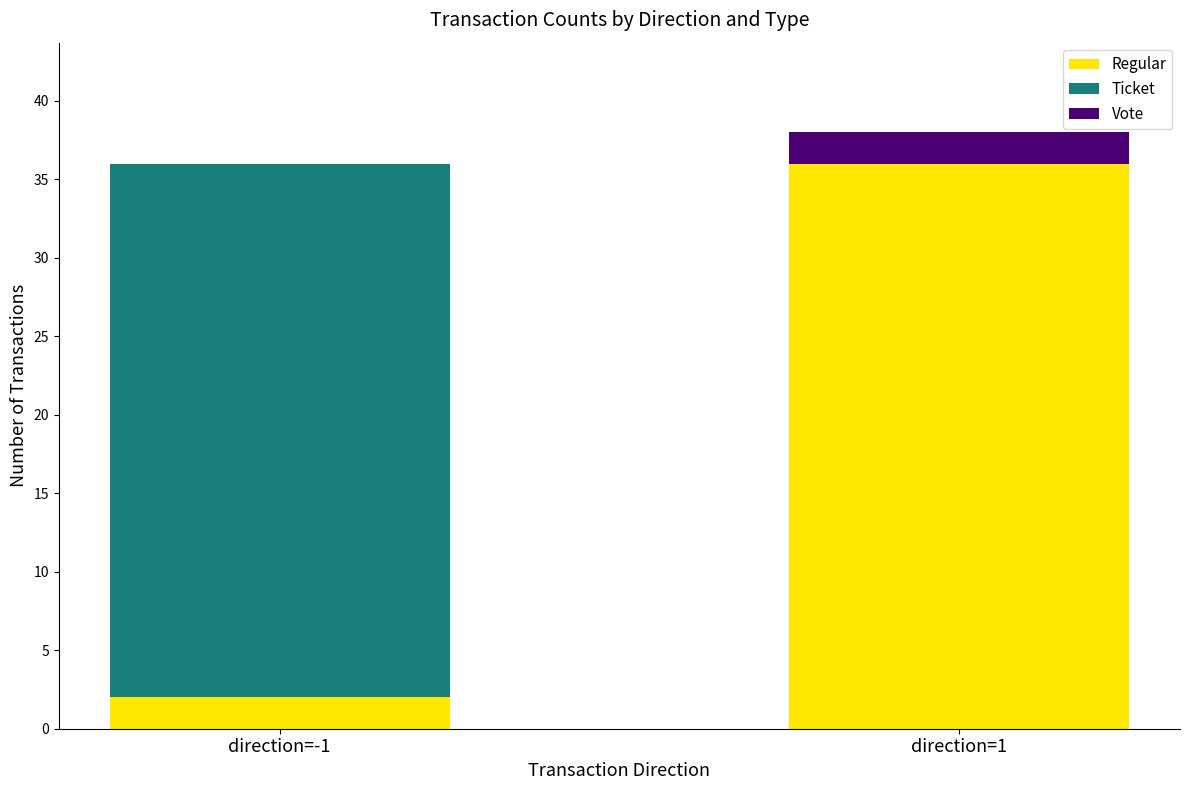

What is the difference between the Regular values at direction=1 and direction=-1?

34